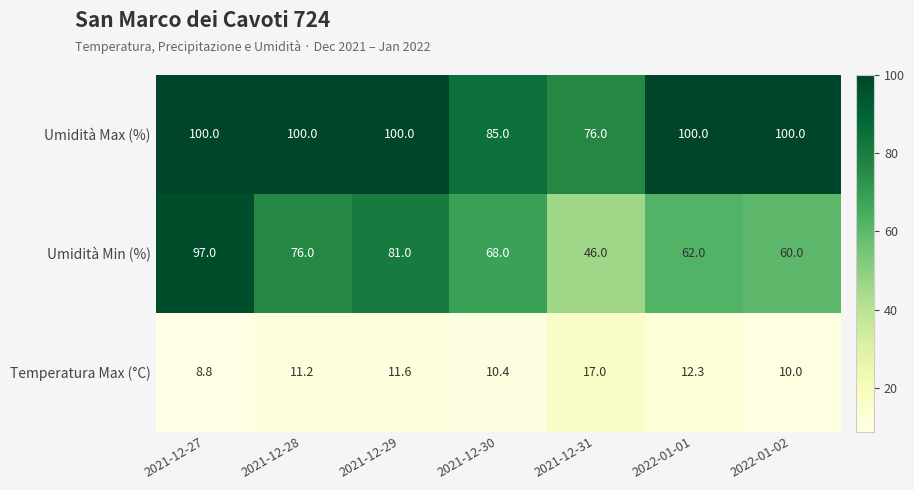

Which series has the largest total across all categories?

Umidità Max (%)